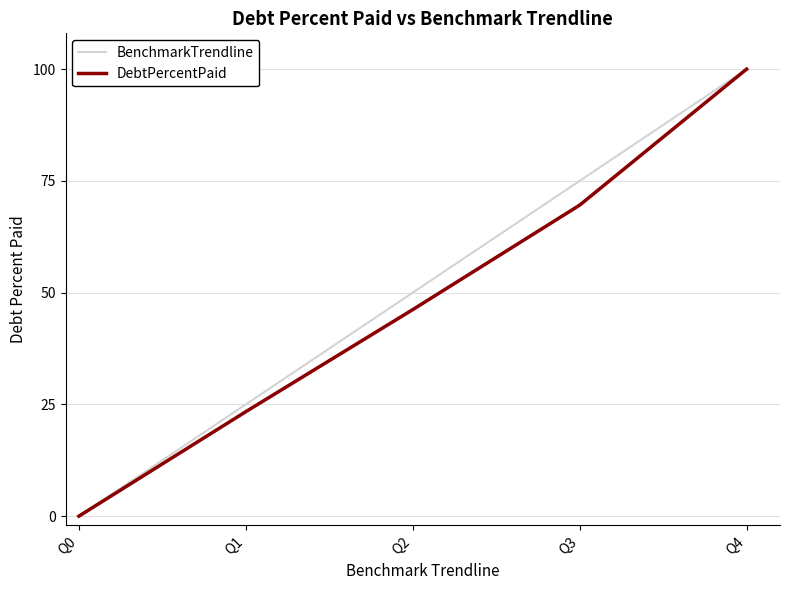

True or false: BenchmarkTrendline has a value of 34.4 at Q0.

False